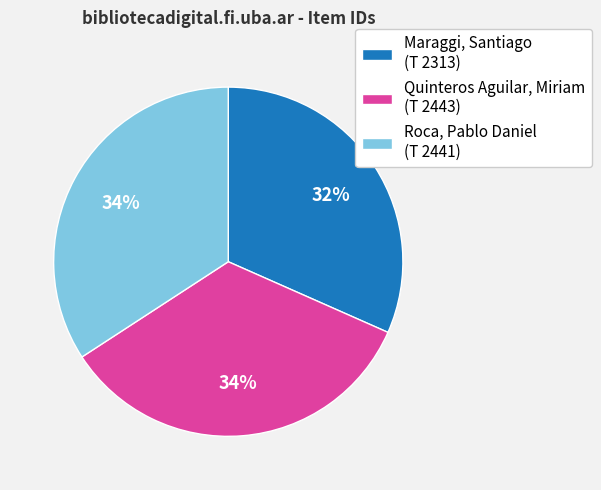

To the nearest percent, what is the combined percentage of Maraggi, Santiago (T 2313) and Roca, Pablo Daniel (T 2441)?

66%